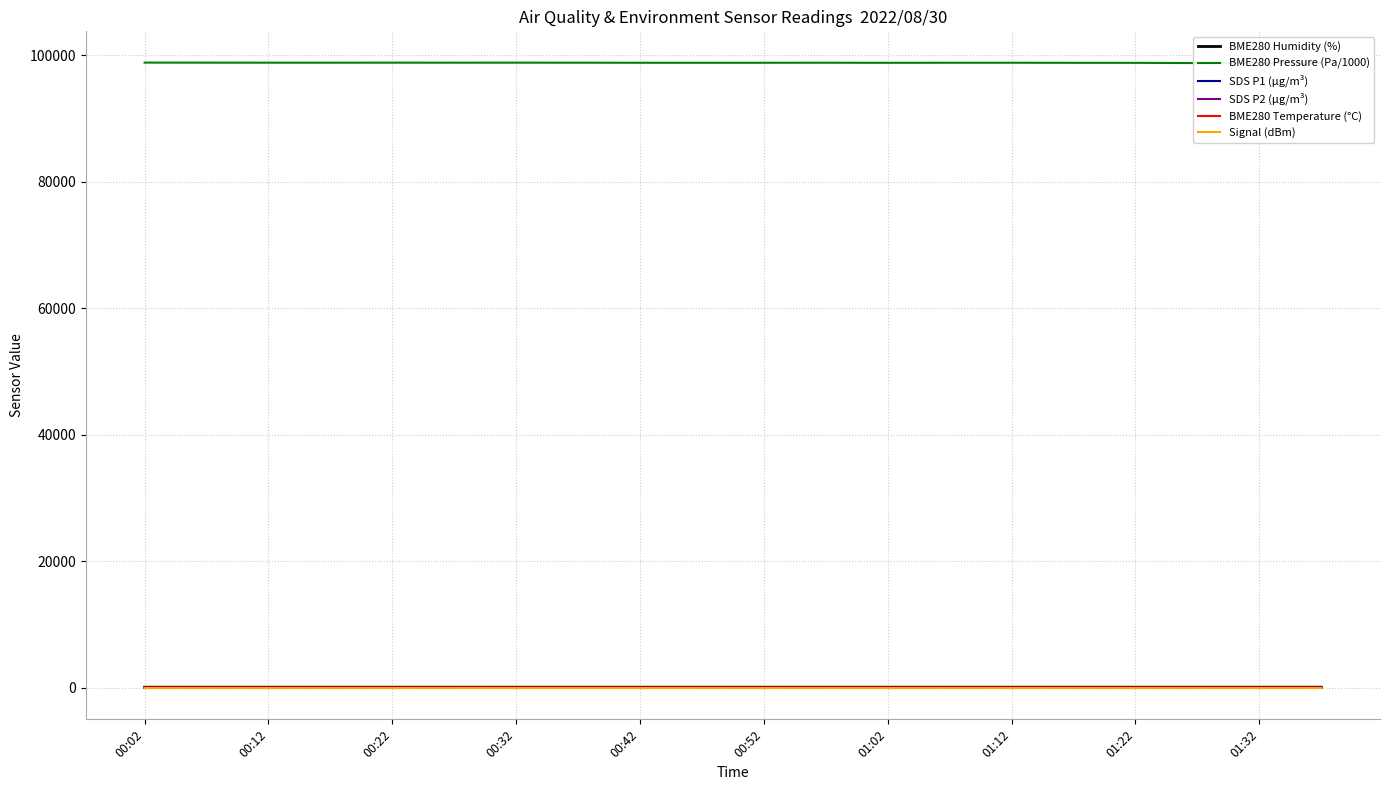

Which series has the widest spread of values?

BME280 Pressure (Pa/1000)